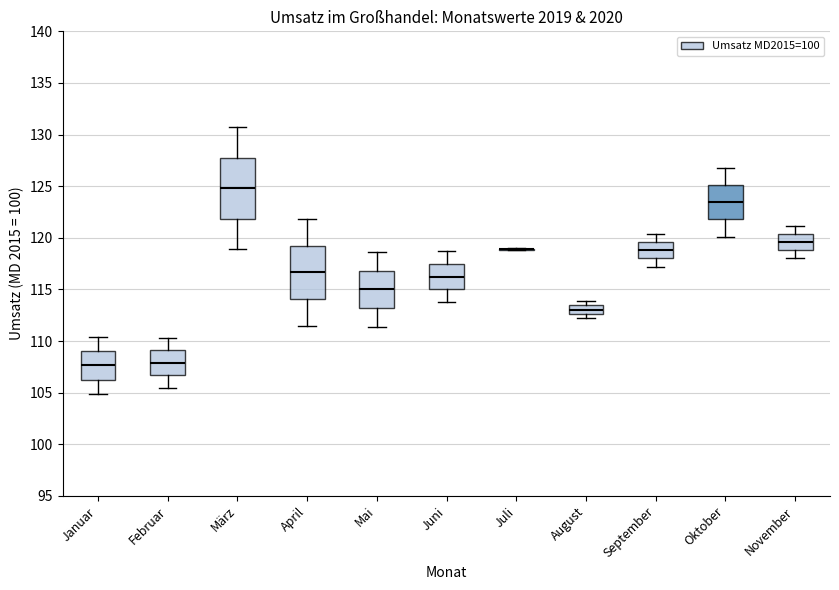

Where does the median line of the box for August sit on the y-axis? The values are not printed on the chart, so give them approximately, as read against the axis.

113.0